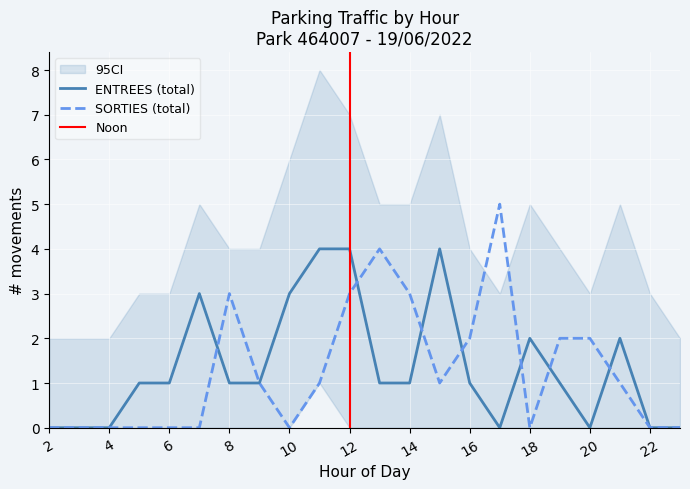

What is the difference between the maximum and minimum values in the ENTREES NB_HORAIRE series?

4